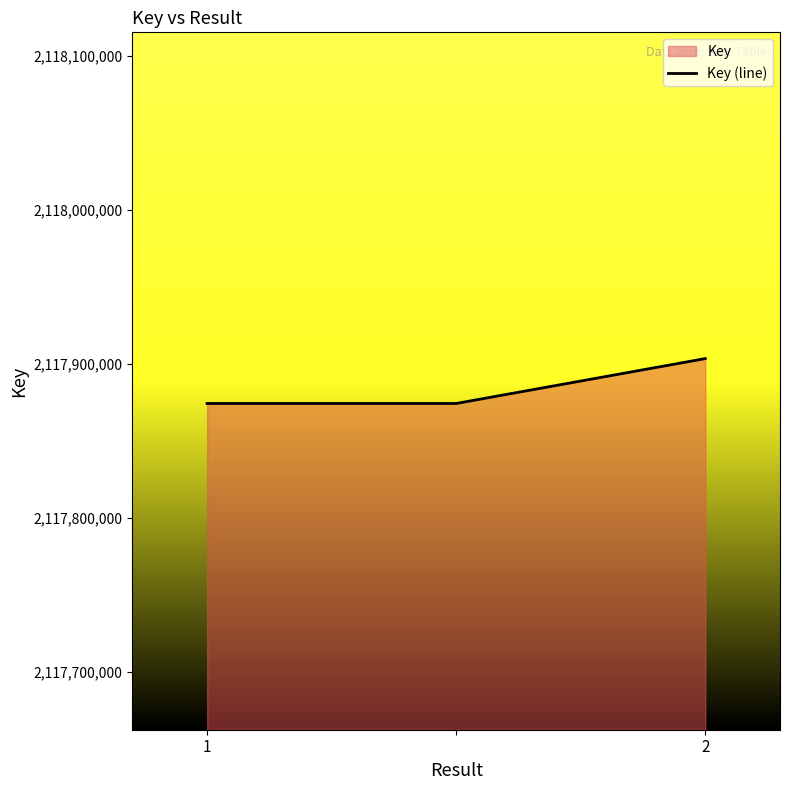

Which category has the highest value across all series?

2